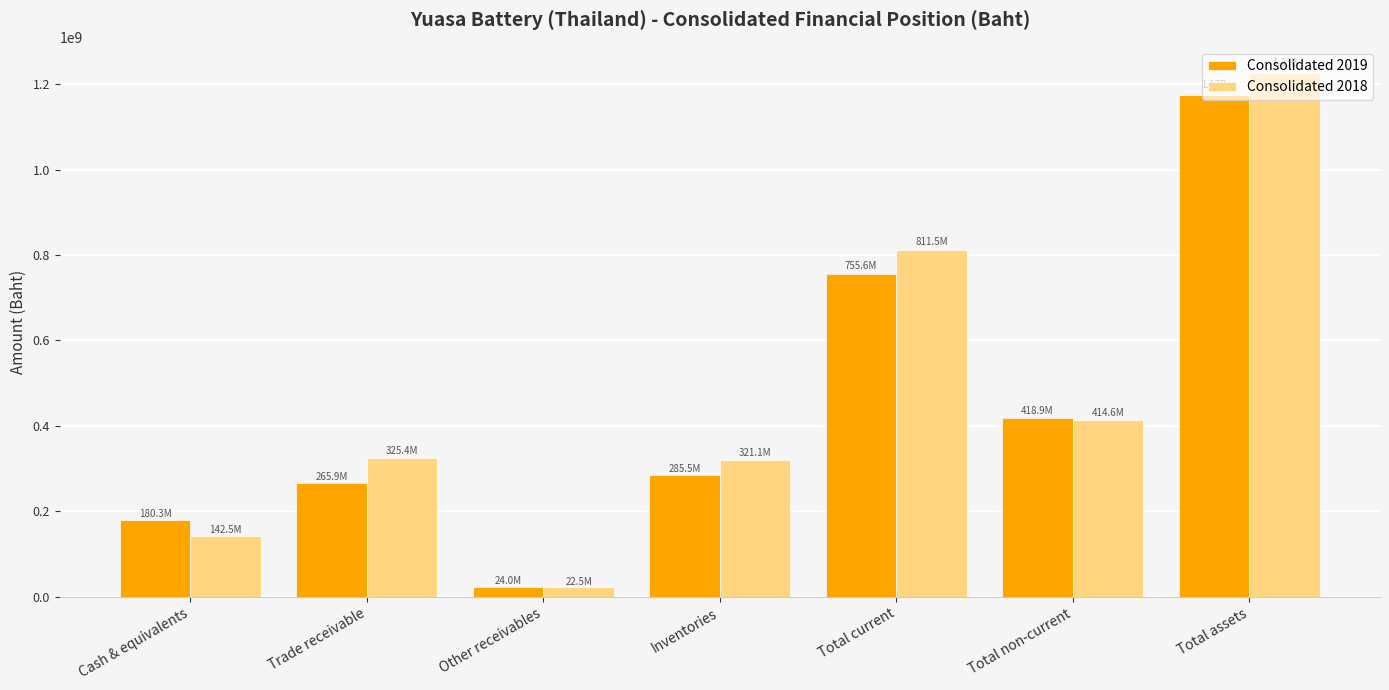

Is the value of Consolidated 2018 at Cash & equivalents greater than the value of Consolidated 2019 at Inventories?

No